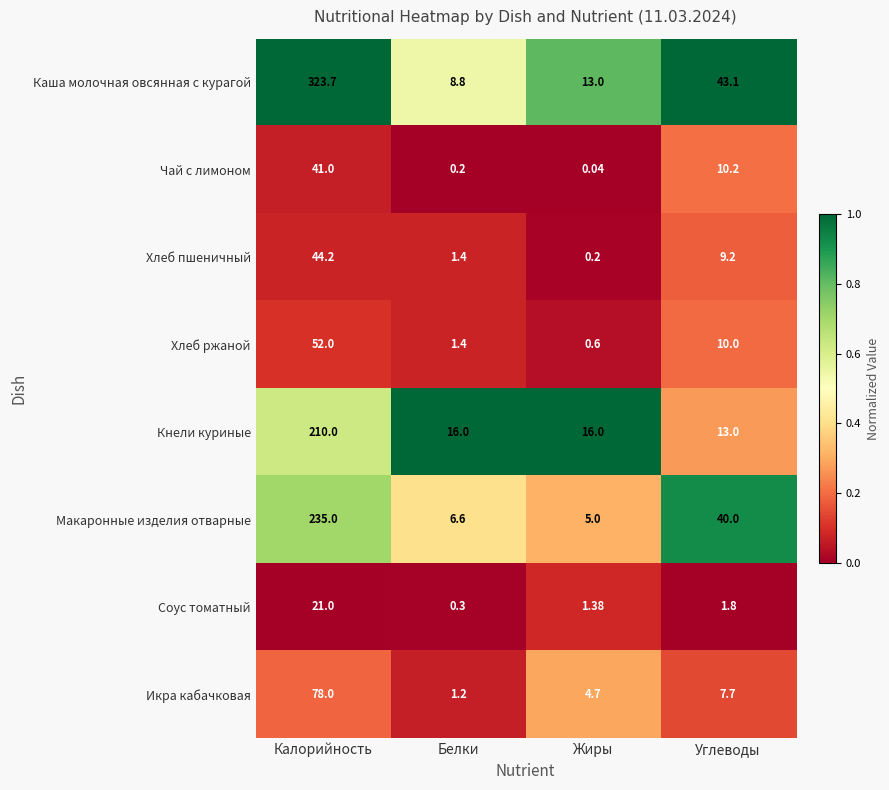

Which series has the largest total across all categories?

Каша молочная овсянная с курагой